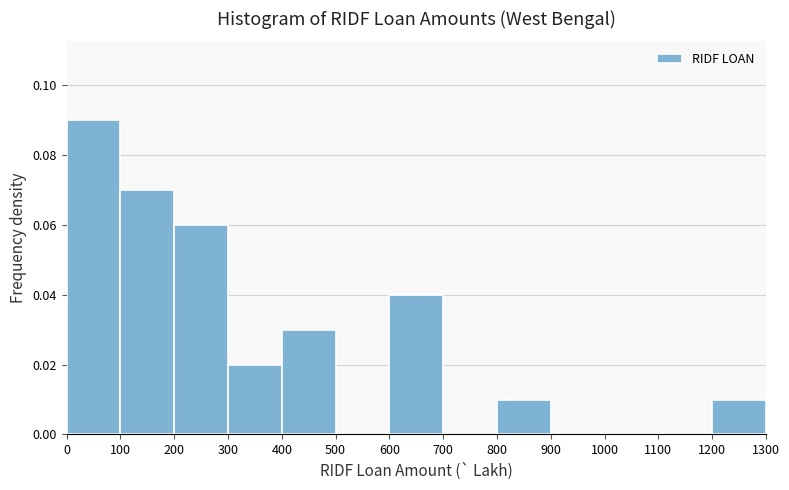

Which range on the x-axis has the tallest bar?

0 to 100